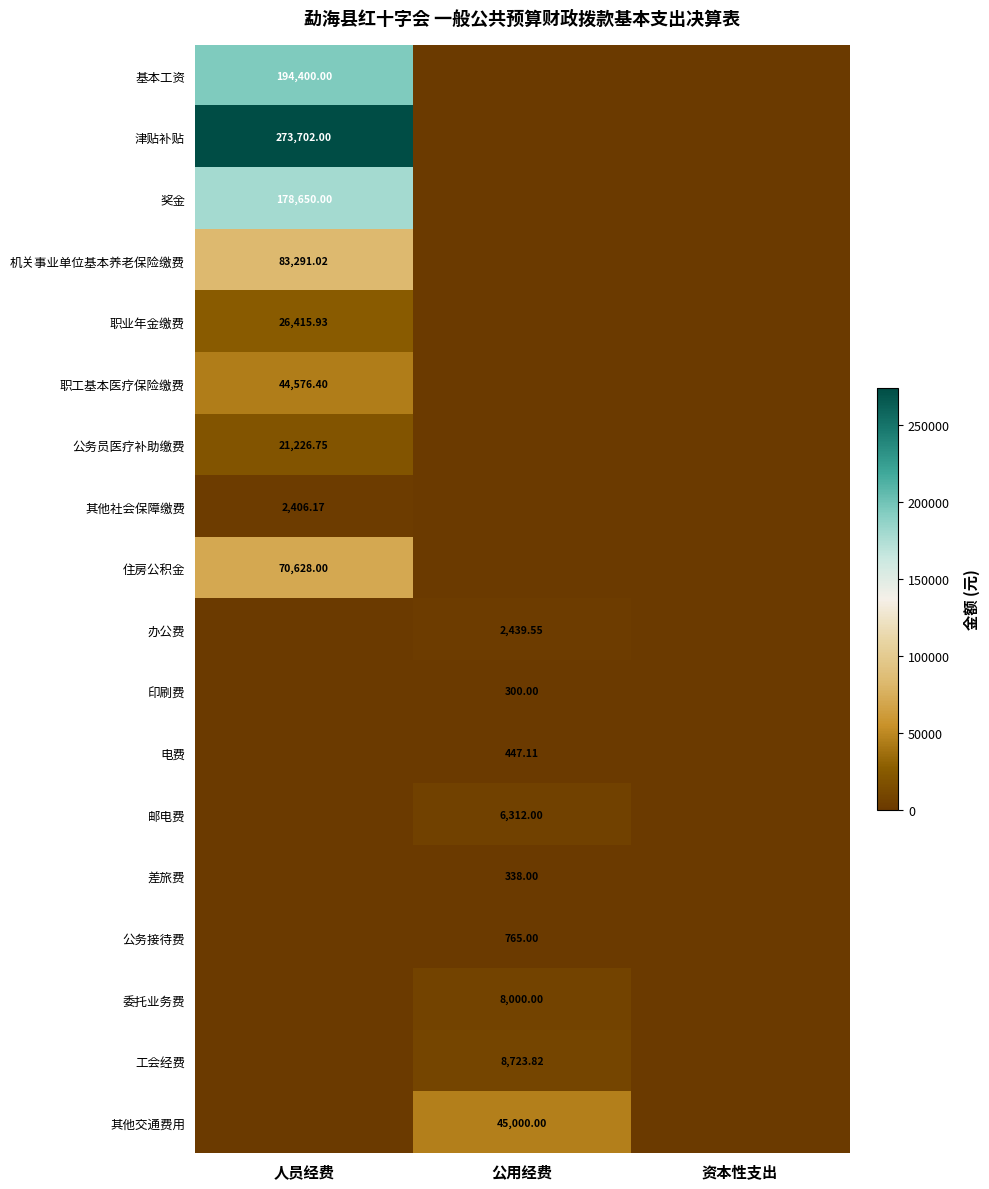

Which series has the largest range (max minus min)?

津贴补贴